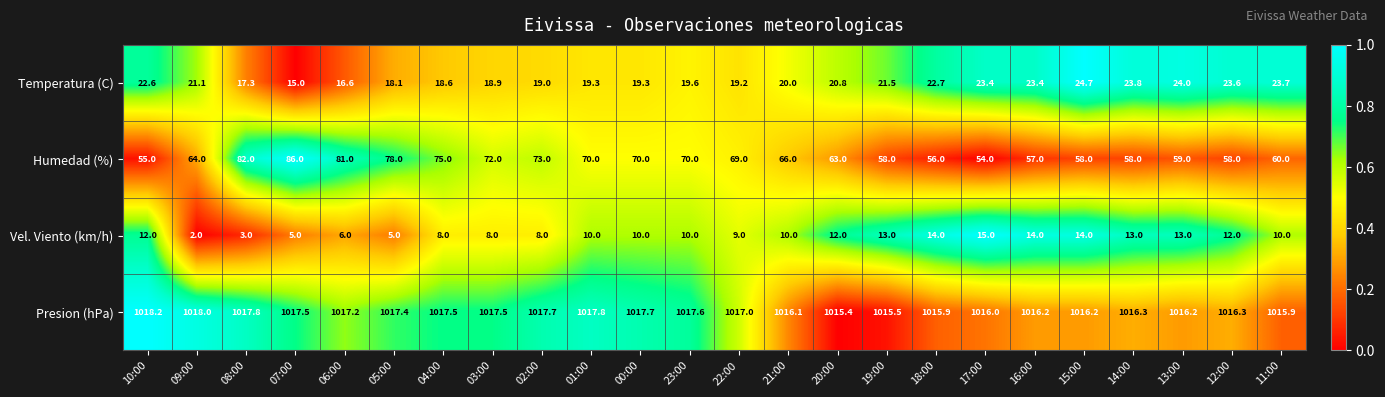

What value does the Presion (hPa) series have at 19:00?

1015.5